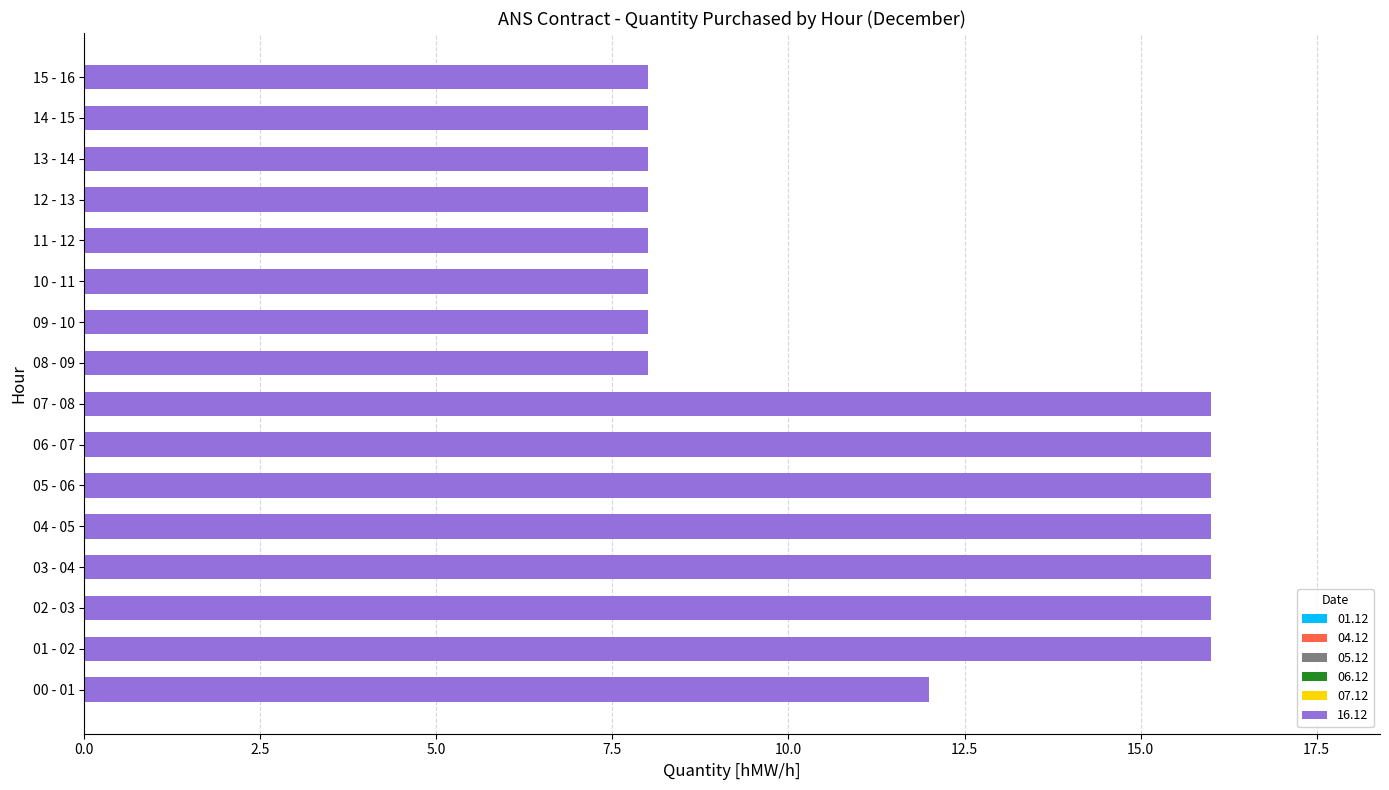

What is the maximum value shown in the chart?

16